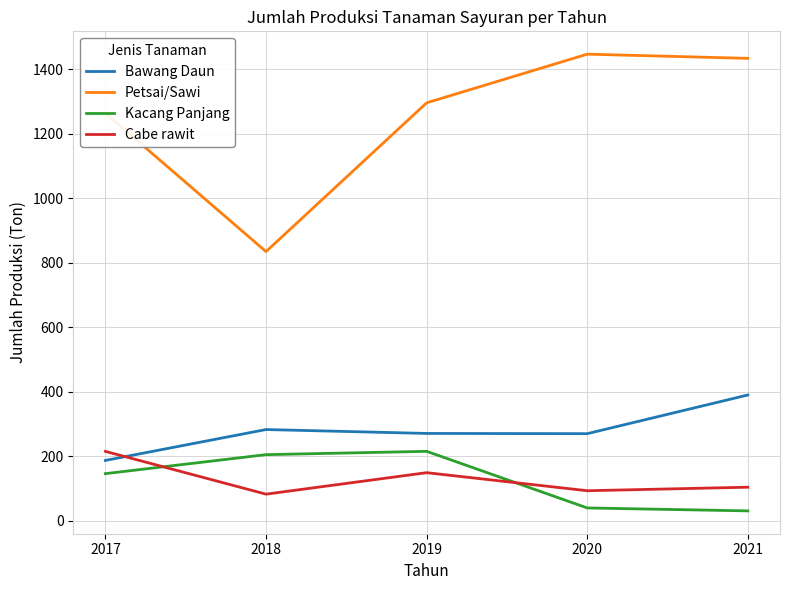

Where is Cabe rawit nearest to the value 148?

2019